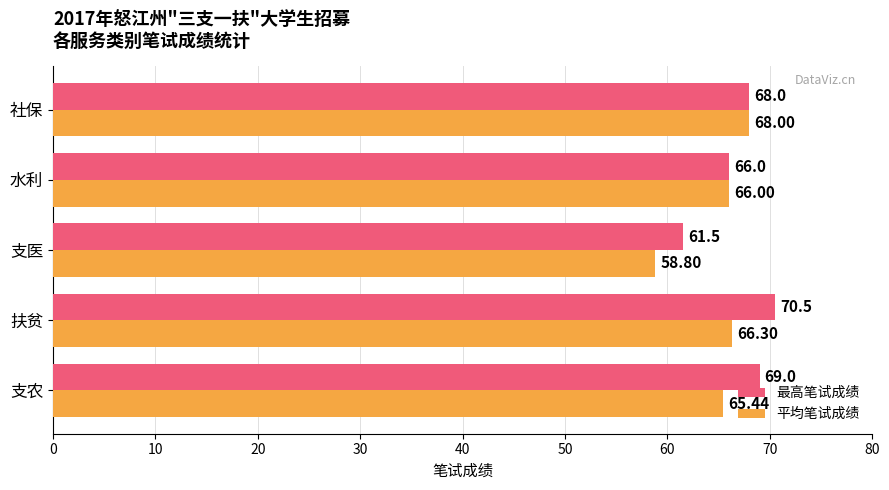

Count the number of categories in the chart.

5